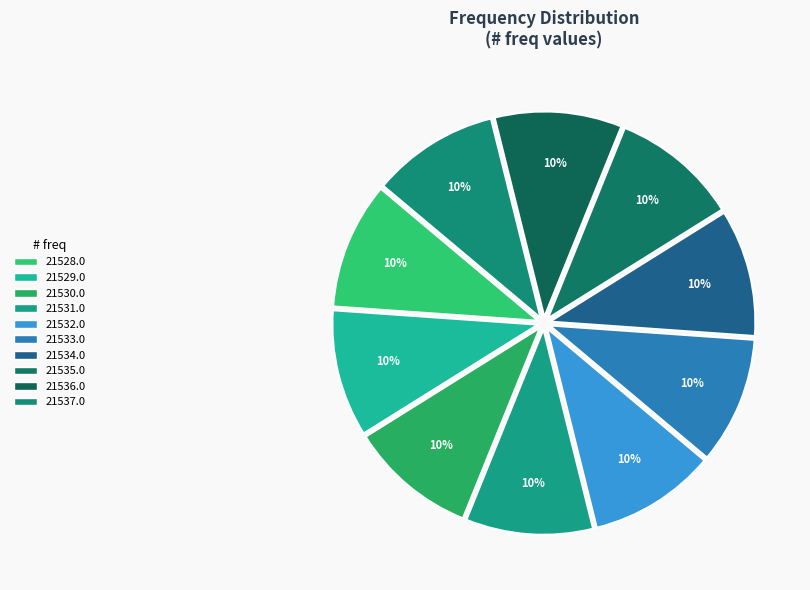

To the nearest percent, what percentage of the pie is 21534.0?

10%